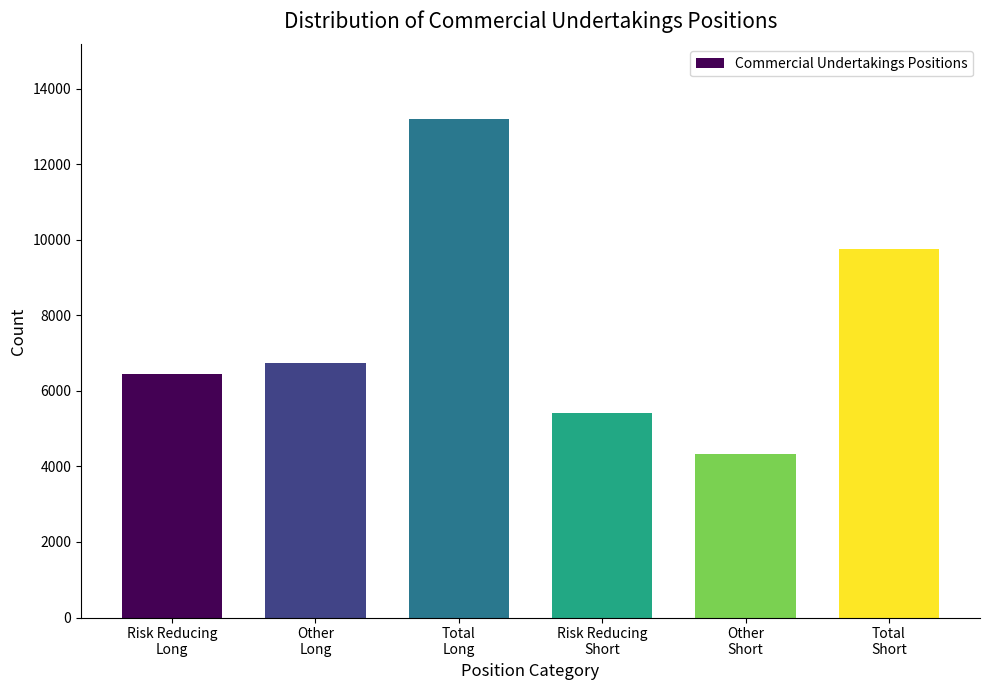

Reading left to right, transcribe all the data shown in this chart.

6446	6745	13191	5415	4340	9755